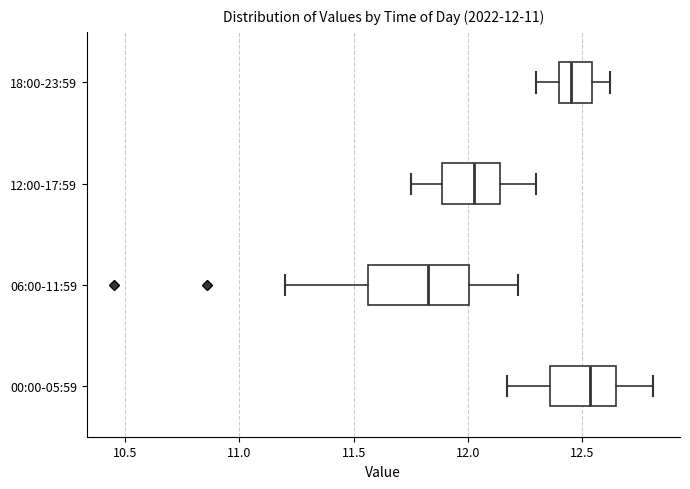

Which box has the furthest to the right median line?

00:00-05:59